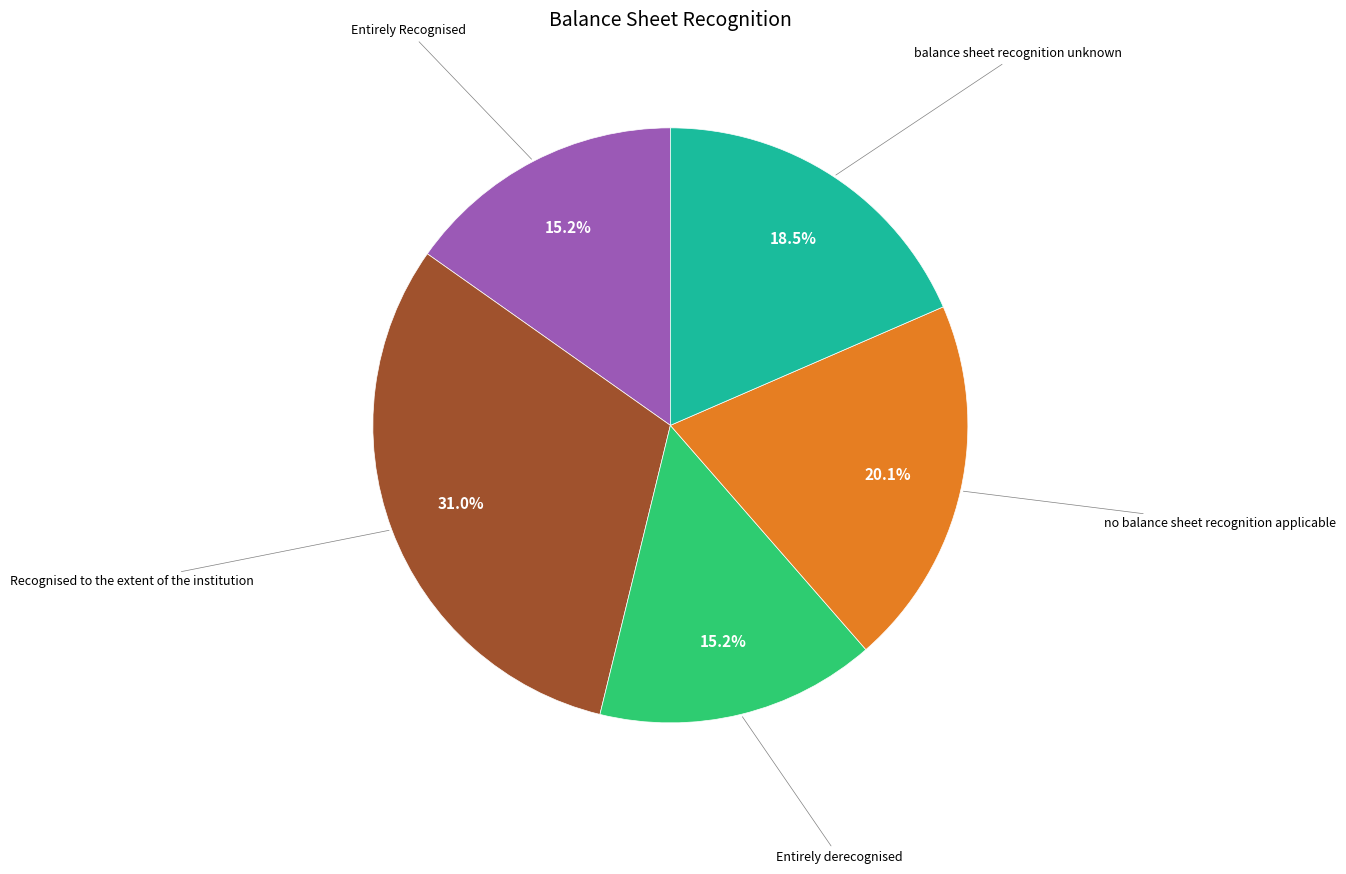

Does any single category account for the majority?

No